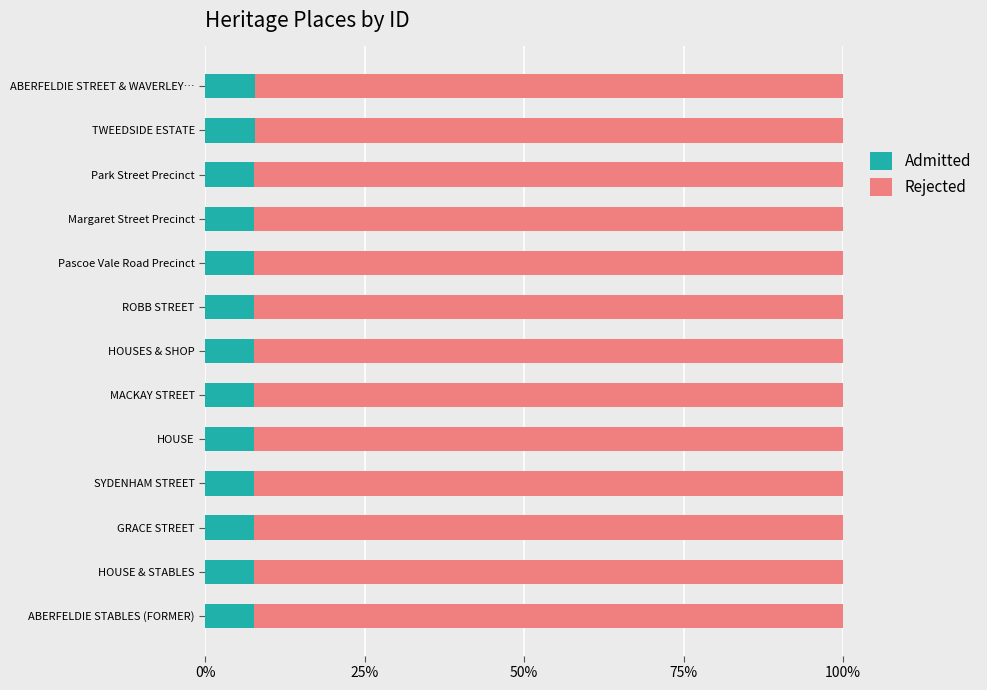

What is the average value of the Admitted series?

7.7